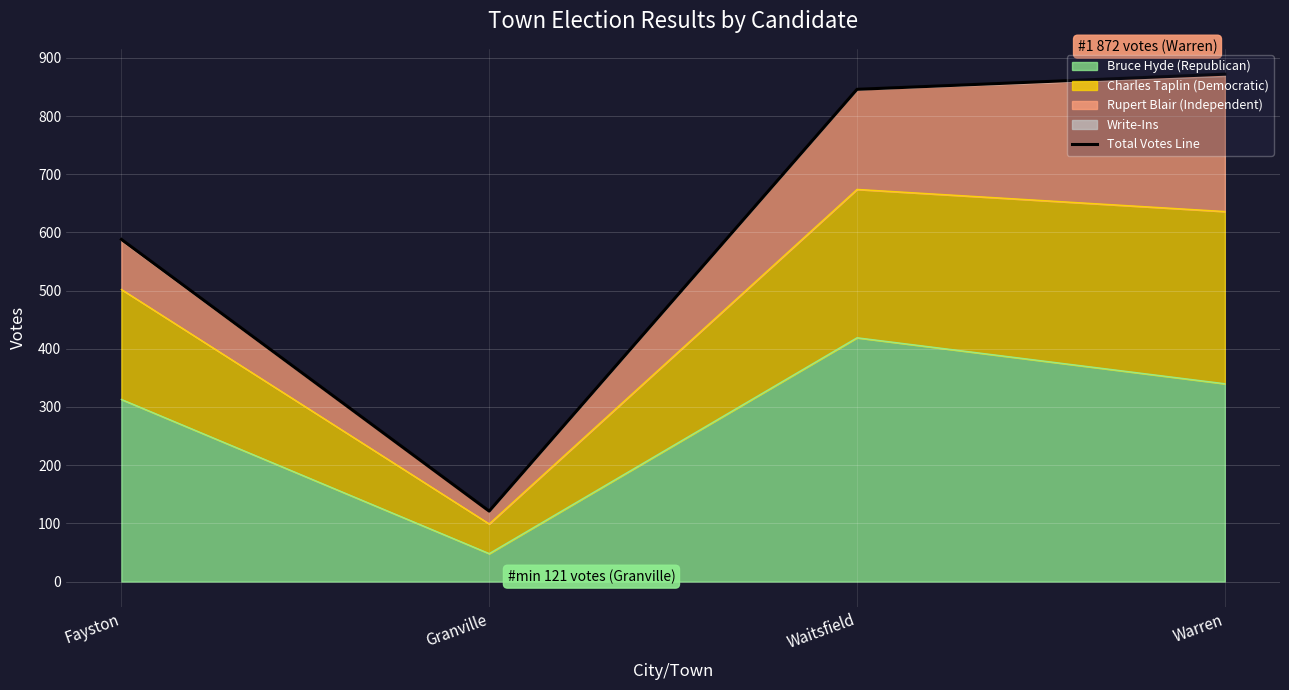

What is the difference between the second highest and minimum values?

725